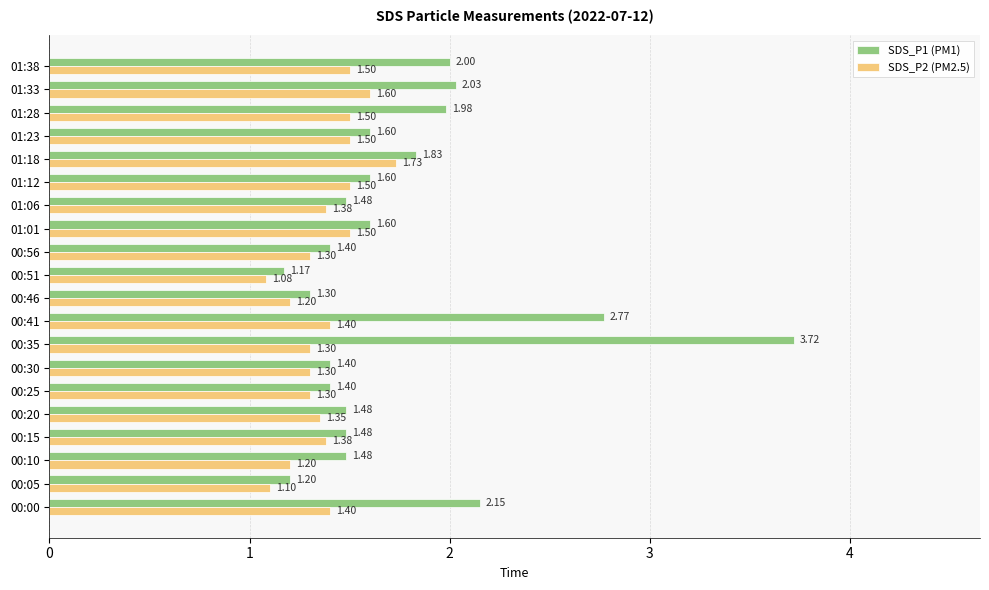

At which label is SDS_P2 (PM2.5) closest to 1?

00:51